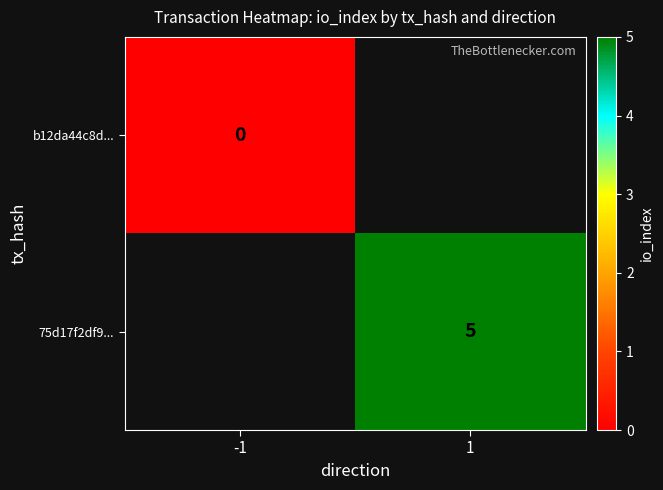

At which category does the chart reach its peak across all series?

1